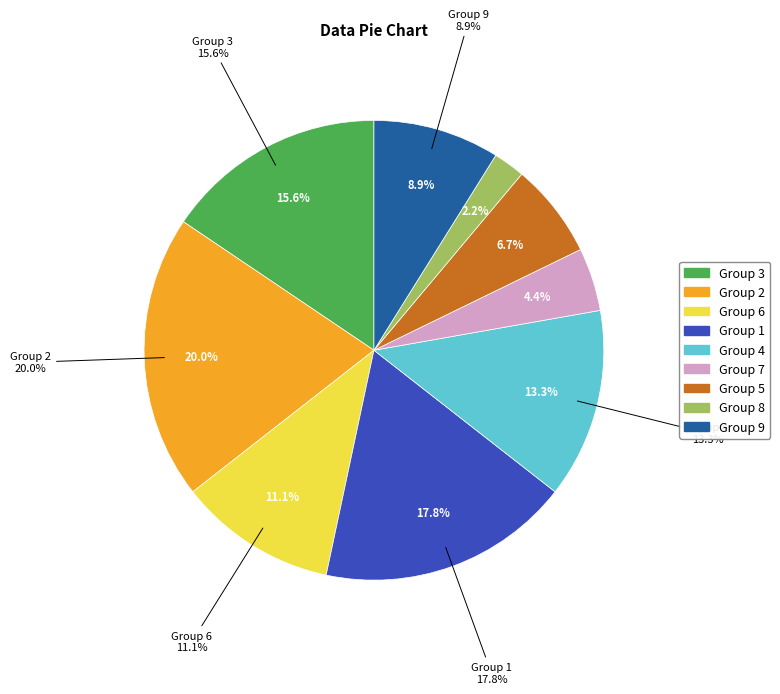

What is the largest slice in the pie chart?

2